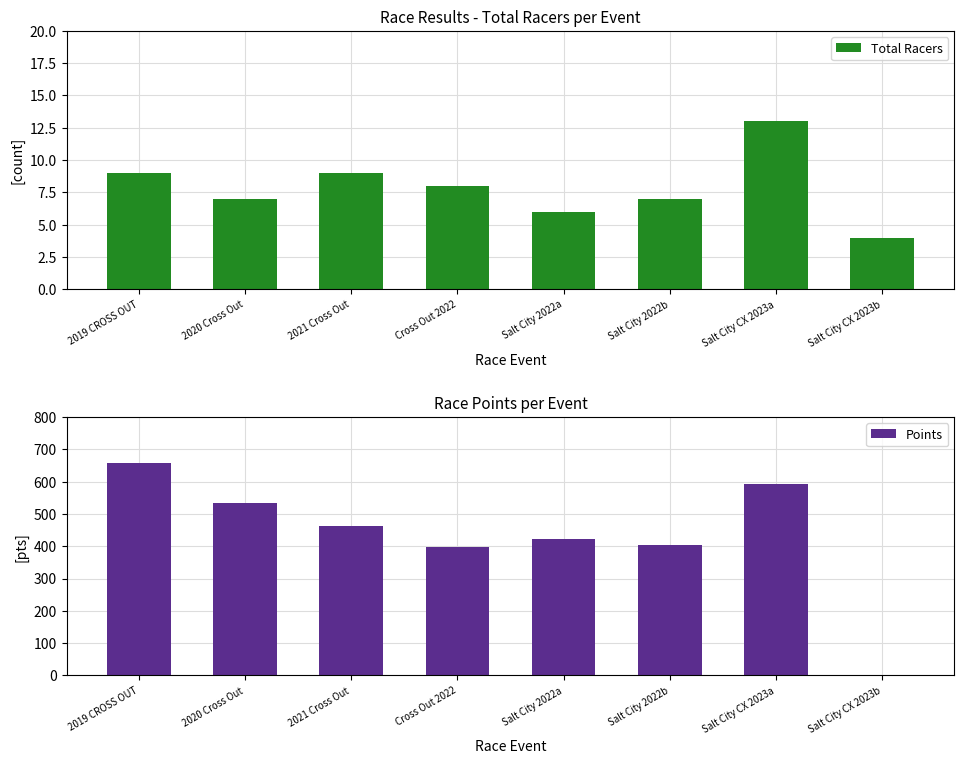

What is the label of the 8th bar from the right?

2019 CROSS OUT